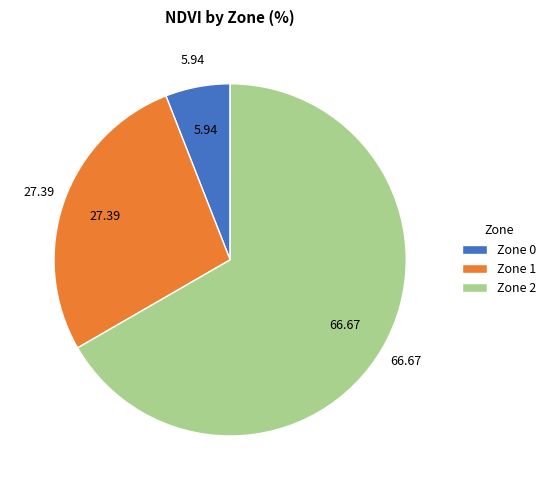

Do Zone 2 and Zone 0 together represent more than half of the pie?

Yes